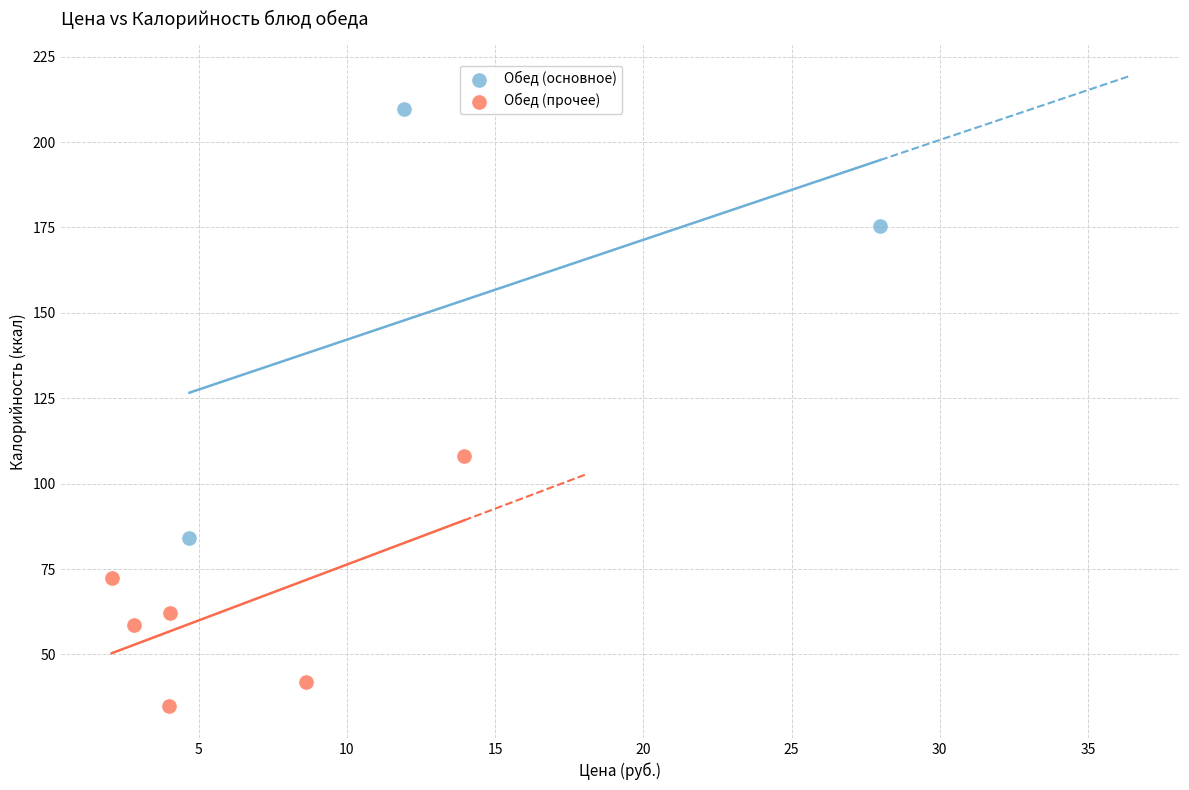

Which series contains the lowest Y value?

Обед (прочее)